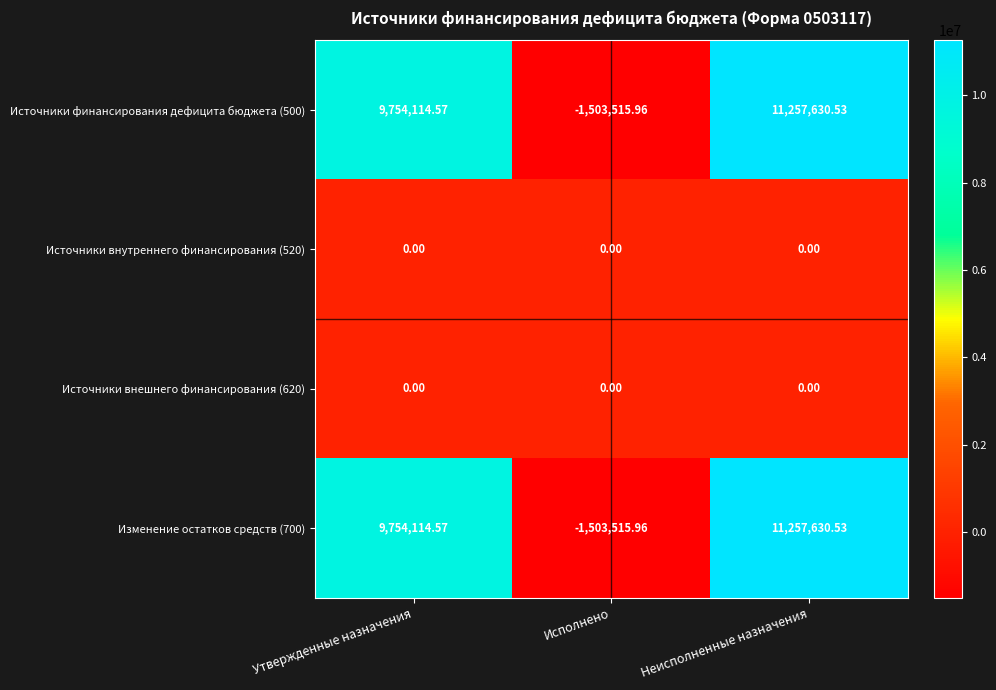

Rank the categories by Источники финансирования дефицита бюджета (500) value from highest to lowest.

Неисполненные назначения, Утвержденные назначения, Исполнено